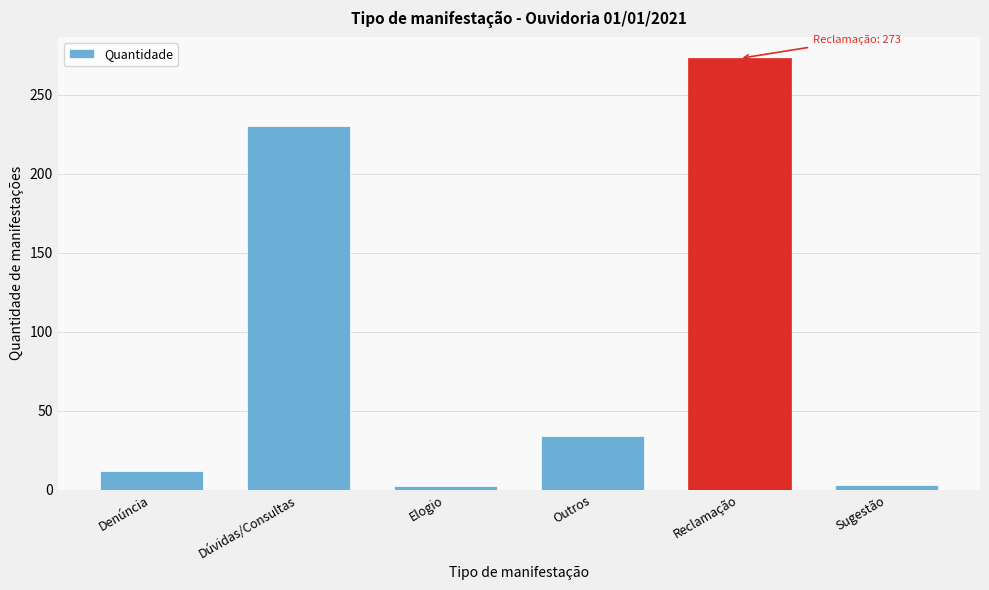

What is the maximum value shown in the chart?

273